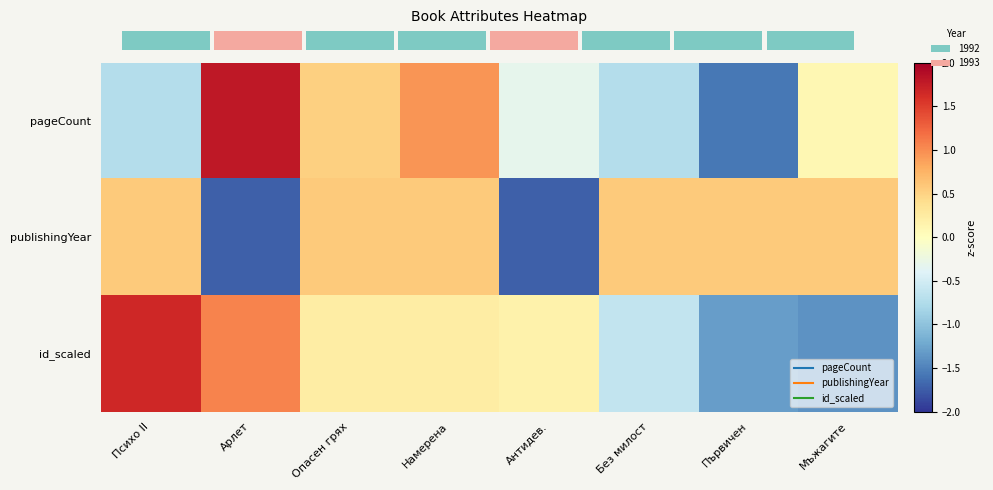

How many values in pageCount are below zero?

4